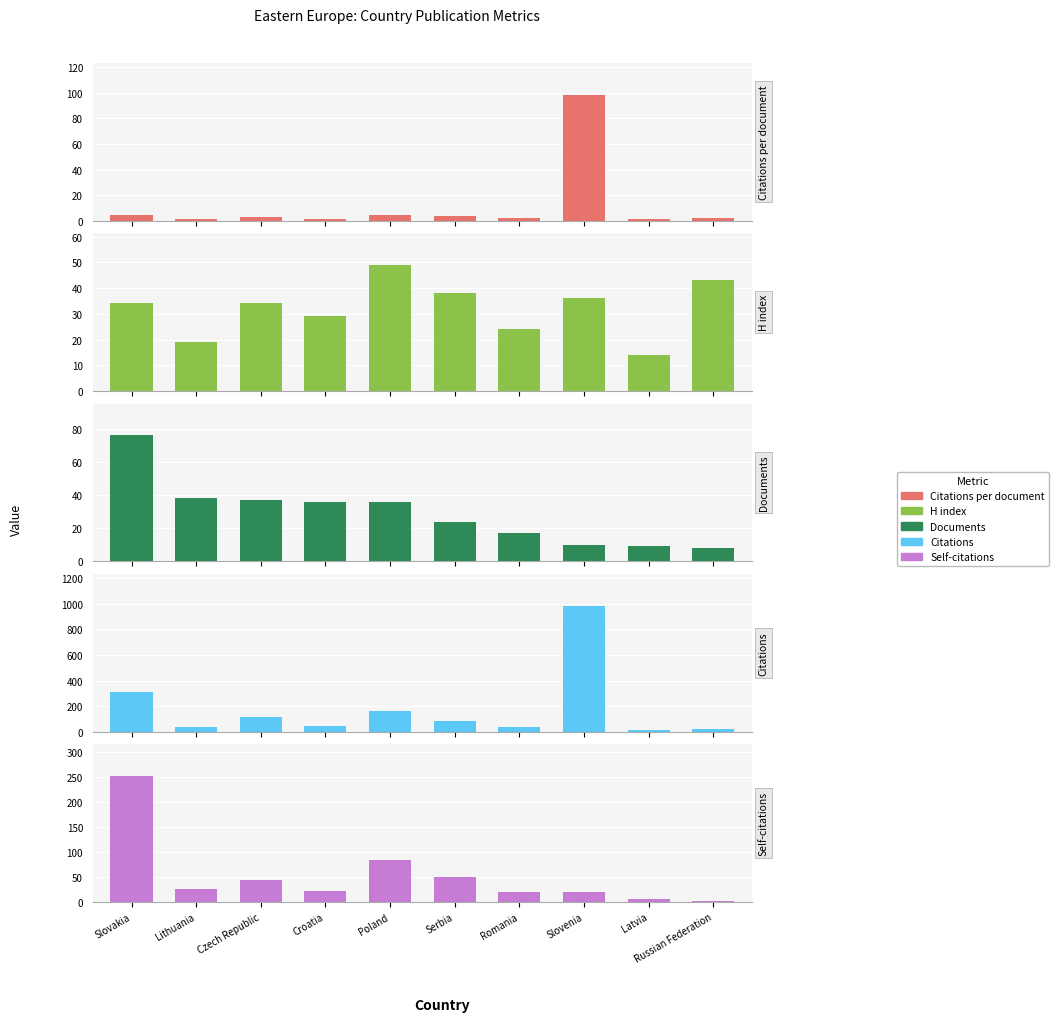

What is the average value of the Citations per document series?

12.2